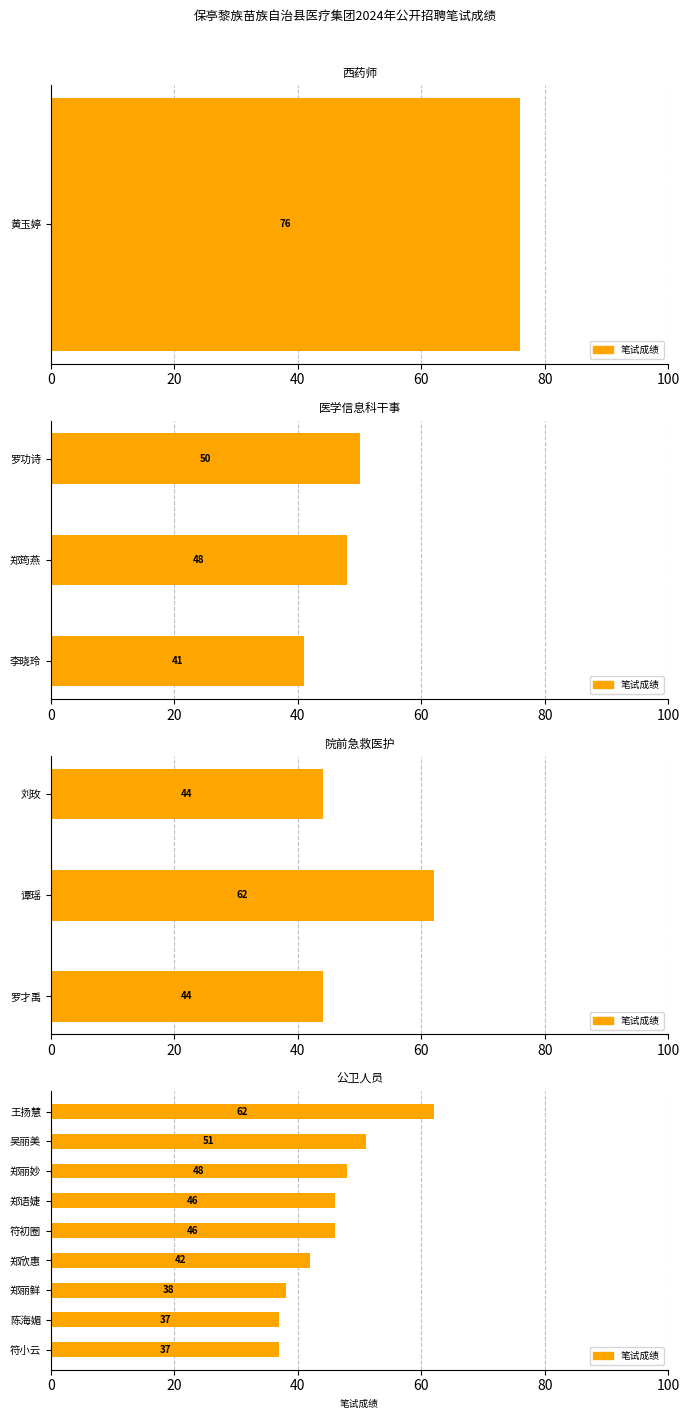

What is the value of the 2nd bar from the left?

51